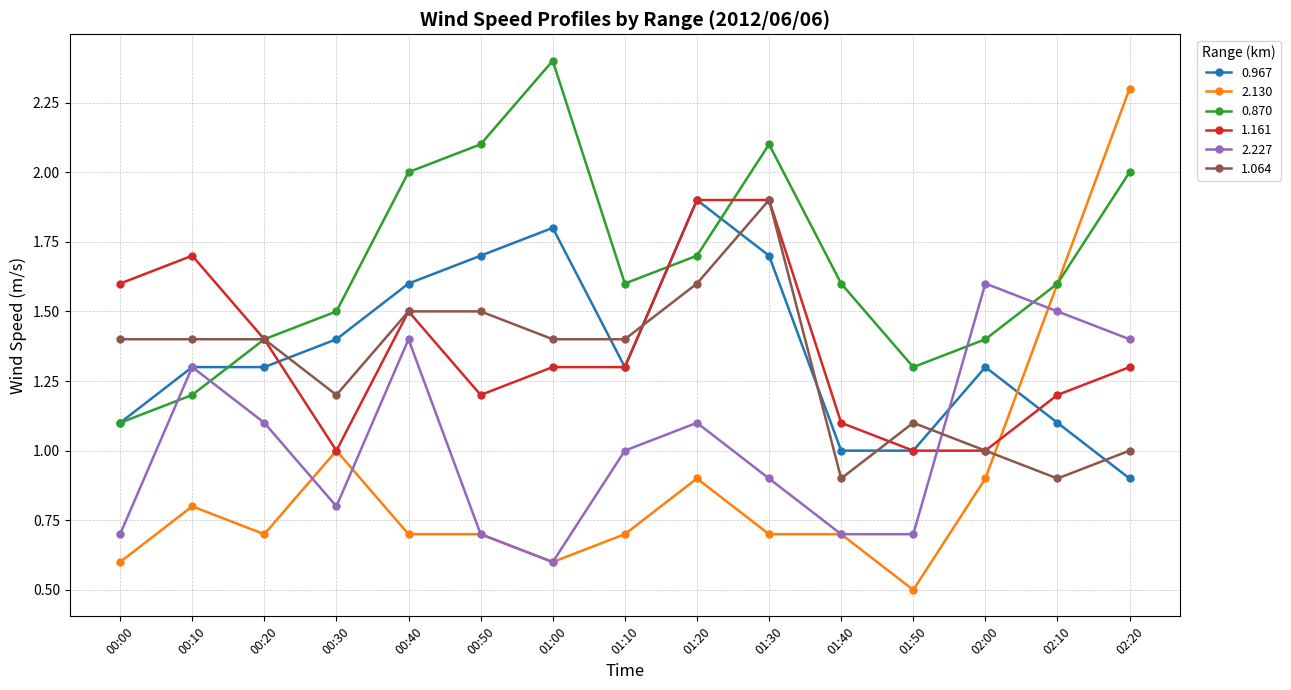

What is the total value across all series at 02:10?

7.9